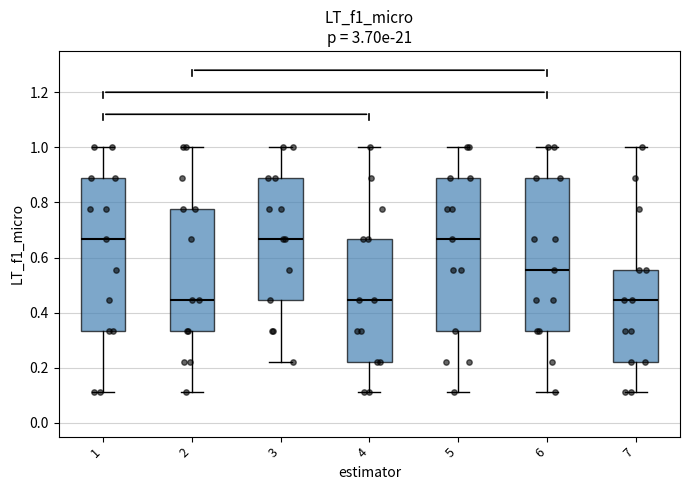

Where does the upper whisker of the box at x = 5 end on the y-axis? The values are not printed on the chart, so give them approximately, as read against the axis.

1.00